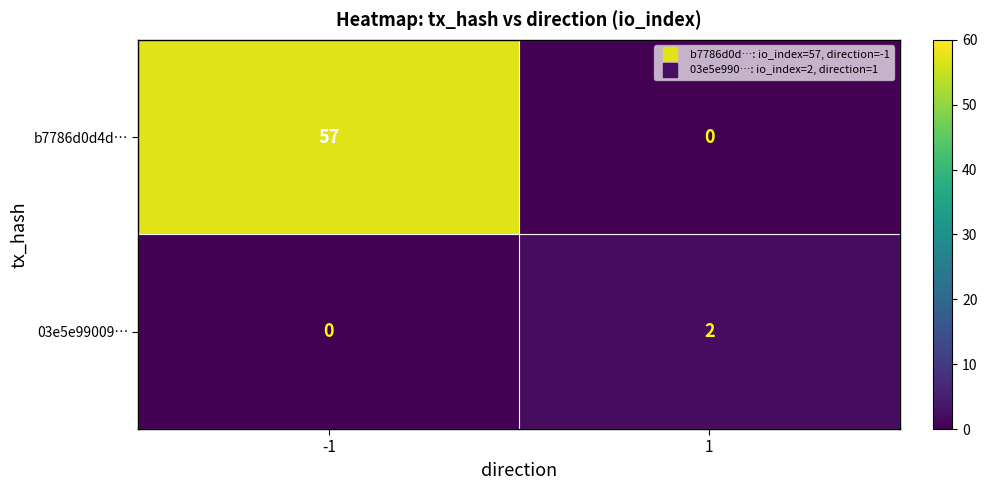

What is the spread (max minus min) of values at 1?

2